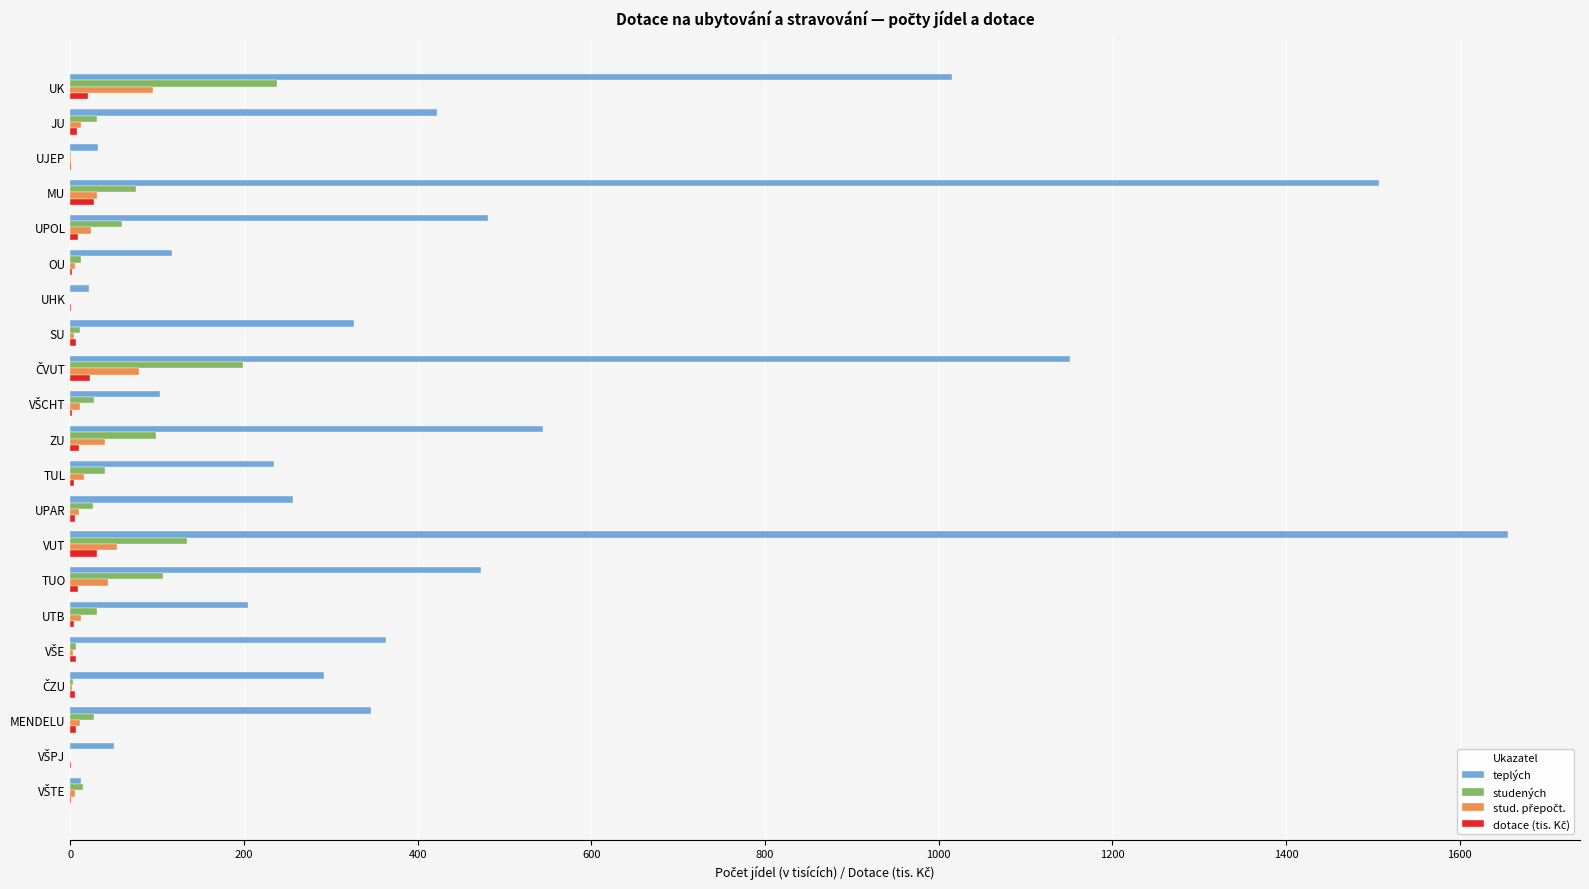

Which series has the largest total across all categories?

teplých